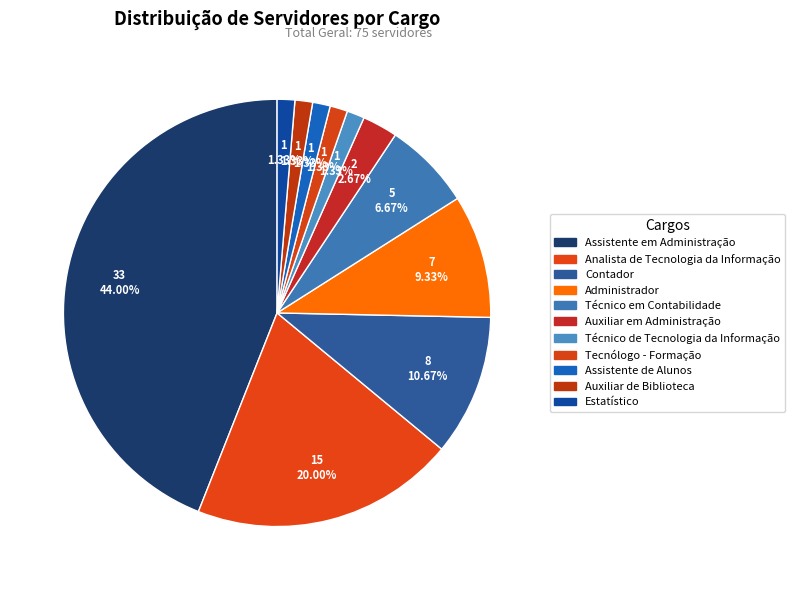

Does any single category account for the majority?

No